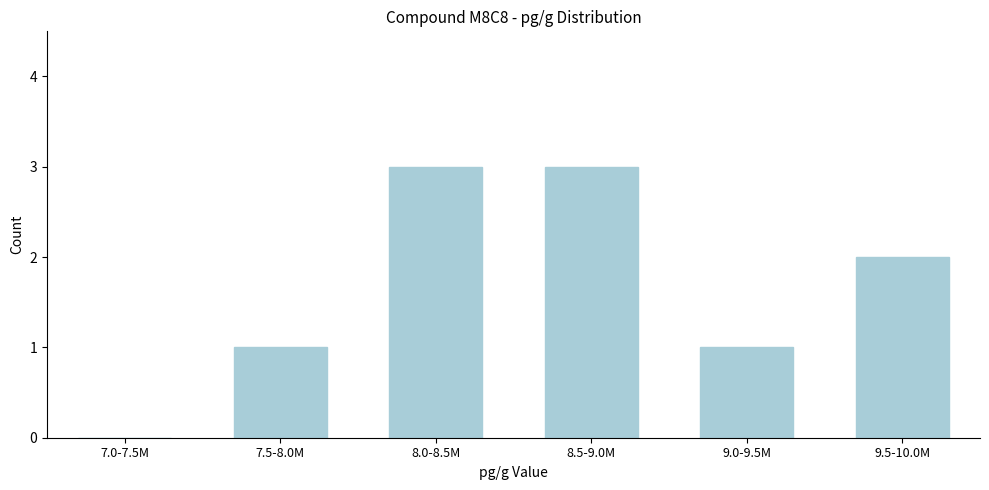

Reading left to right, transcribe all the data shown in this chart.

7.0-7.5M=0	7.5-8.0M=1	8.0-8.5M=3	8.5-9.0M=3	9.0-9.5M=1	9.5-10.0M=2